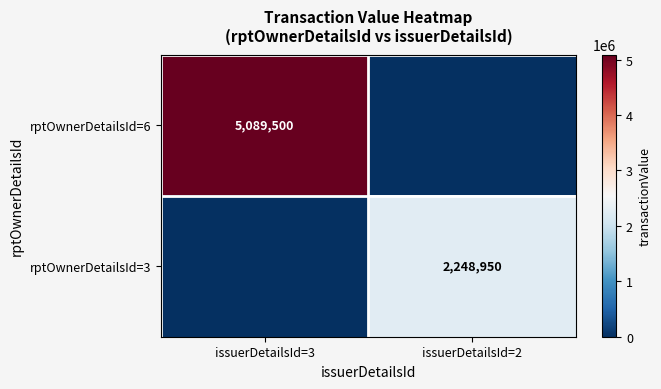

The rptOwnerDetailsId=6 series shows 3019026 at issuerDetailsId=3. True or false?

False